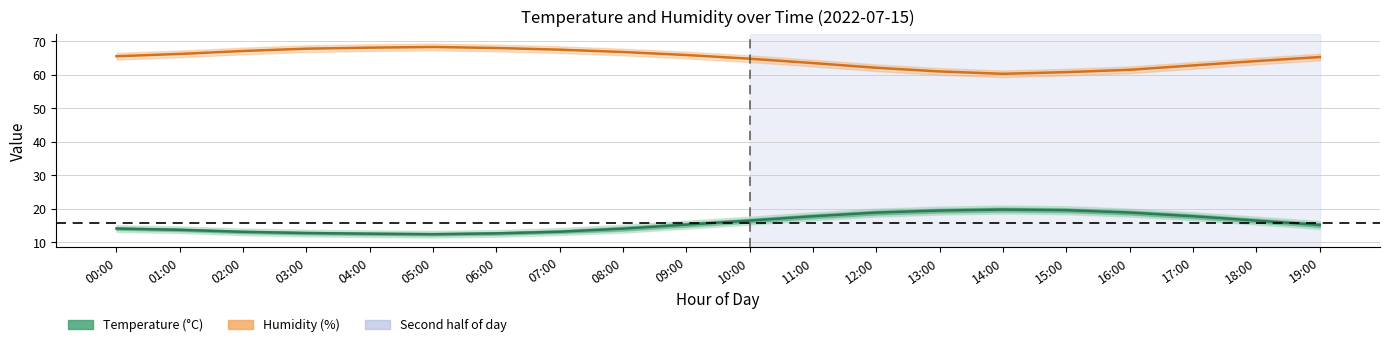

Which has a higher value, 06:00 or 12:00?

12:00